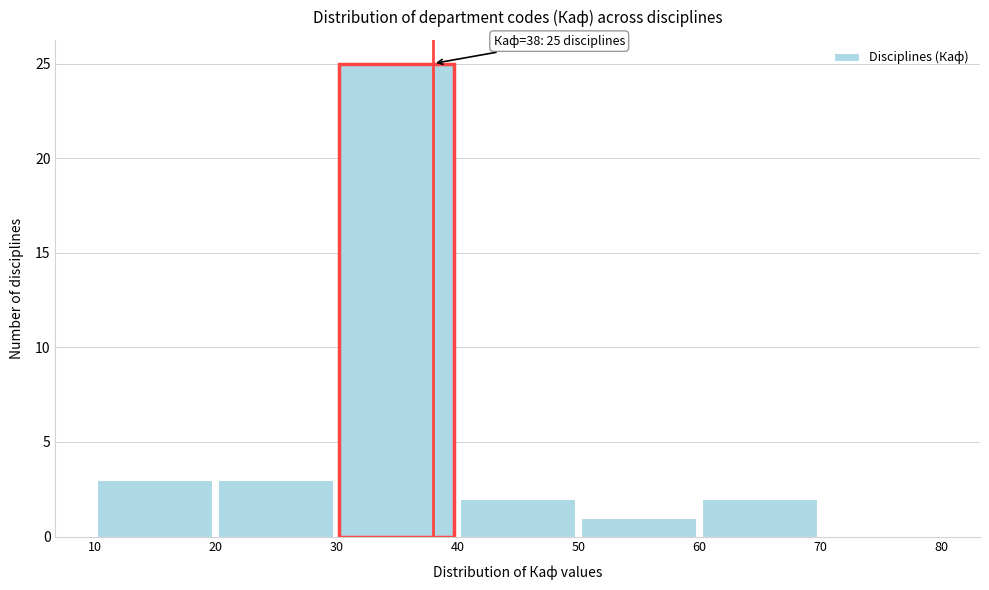

Over which range of the x-axis is the bar tallest?

30 to 40